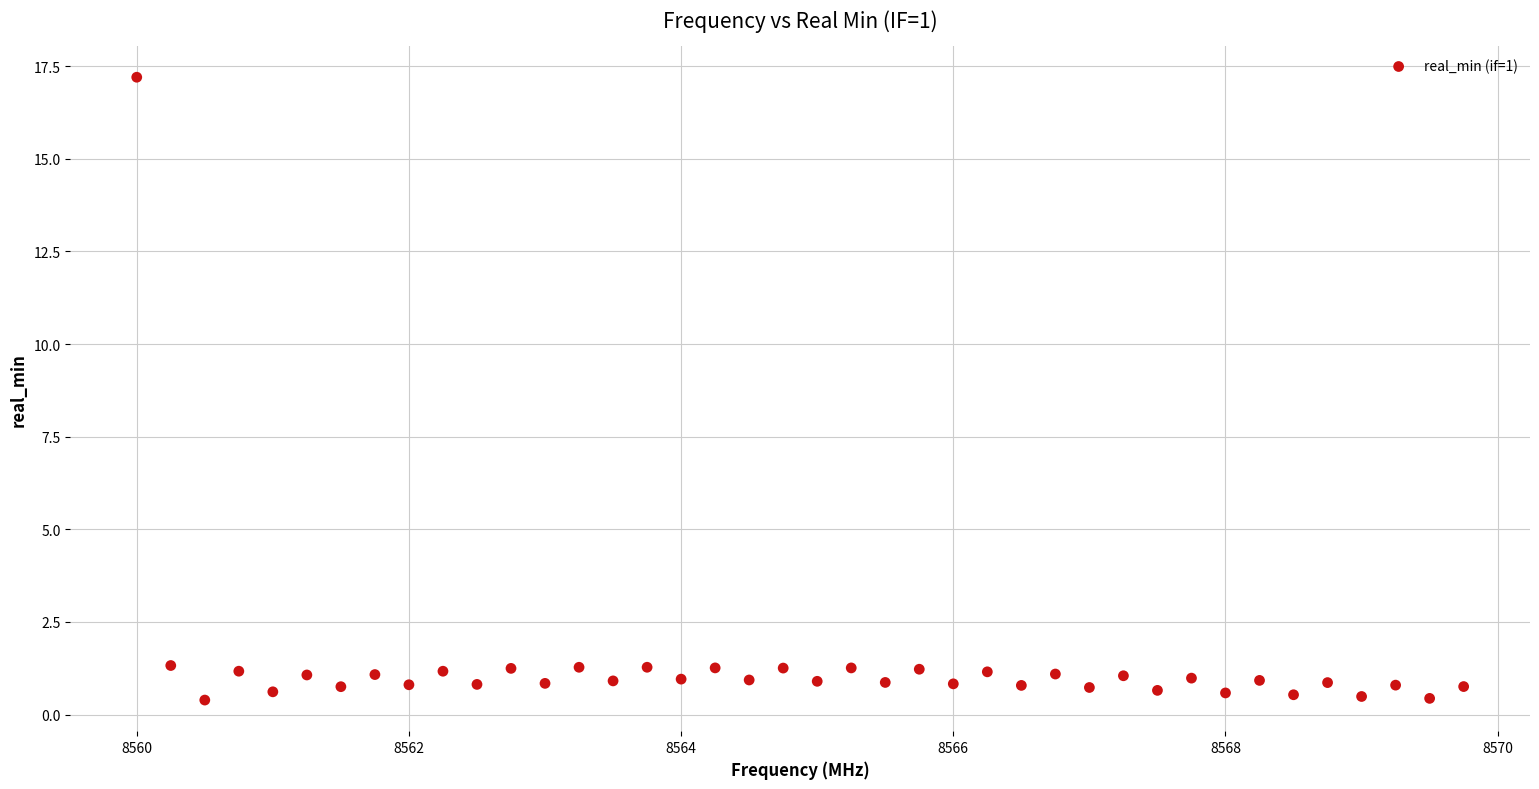

What is the range of Y values (max minus min)?

16.8